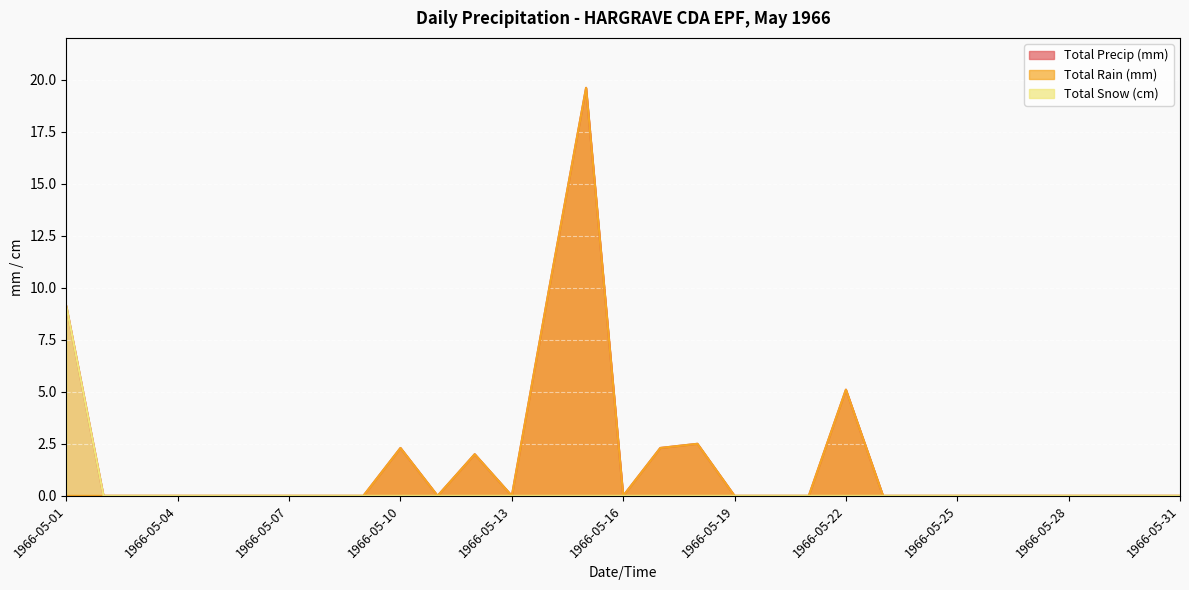

What is the sum of all Total Rain (mm) values?

43.7